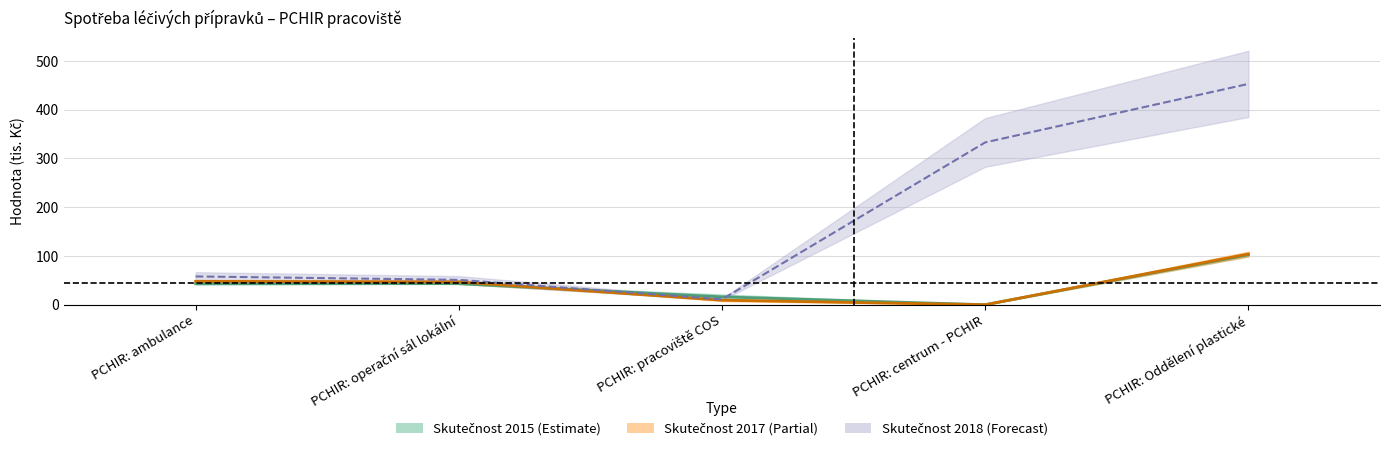

Where is Skutečnost 2015 nearest to the value 51?

PCHIR: ambulance